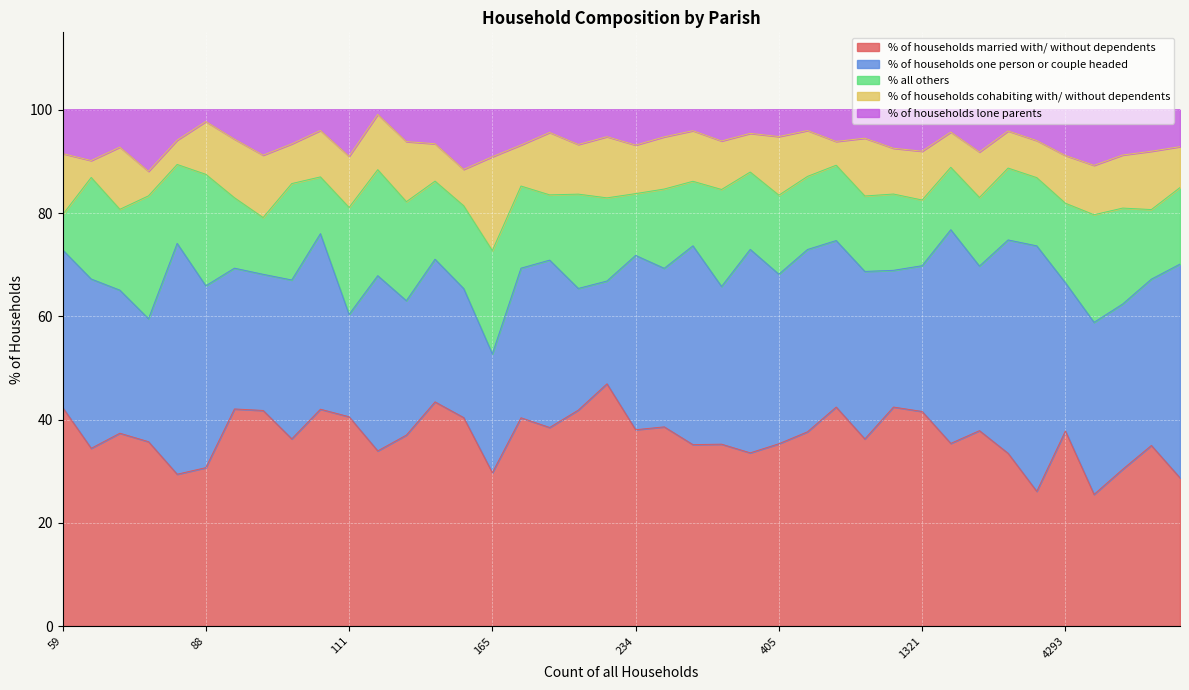

What is the maximum value for % of households married with/ without dependents?

46.9